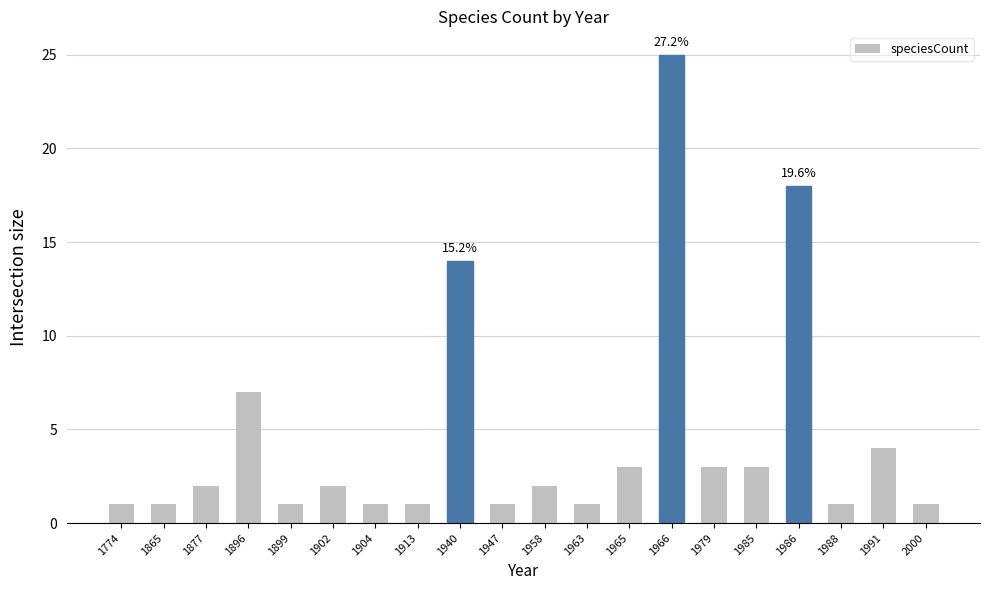

What is the minimum value shown in the chart?

1